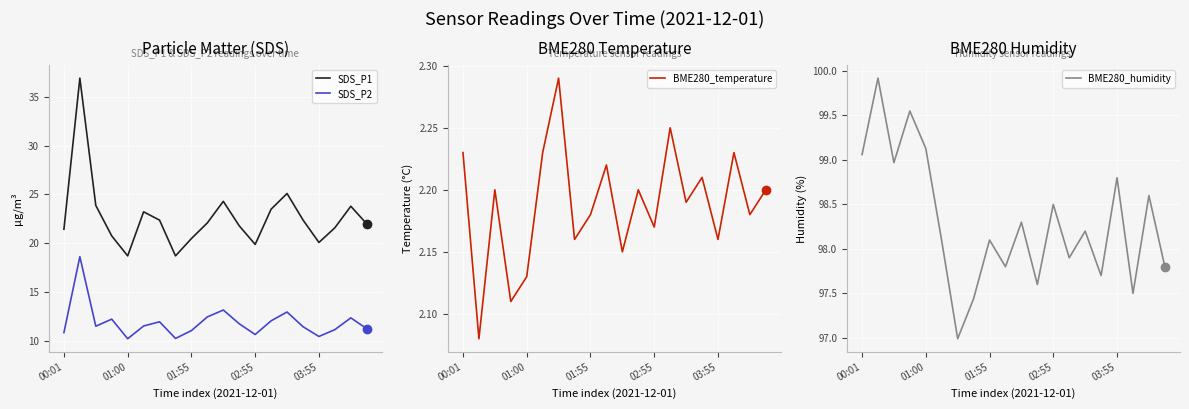

True or false: SDS_P1 and SDS_P2 cross at least once.

False